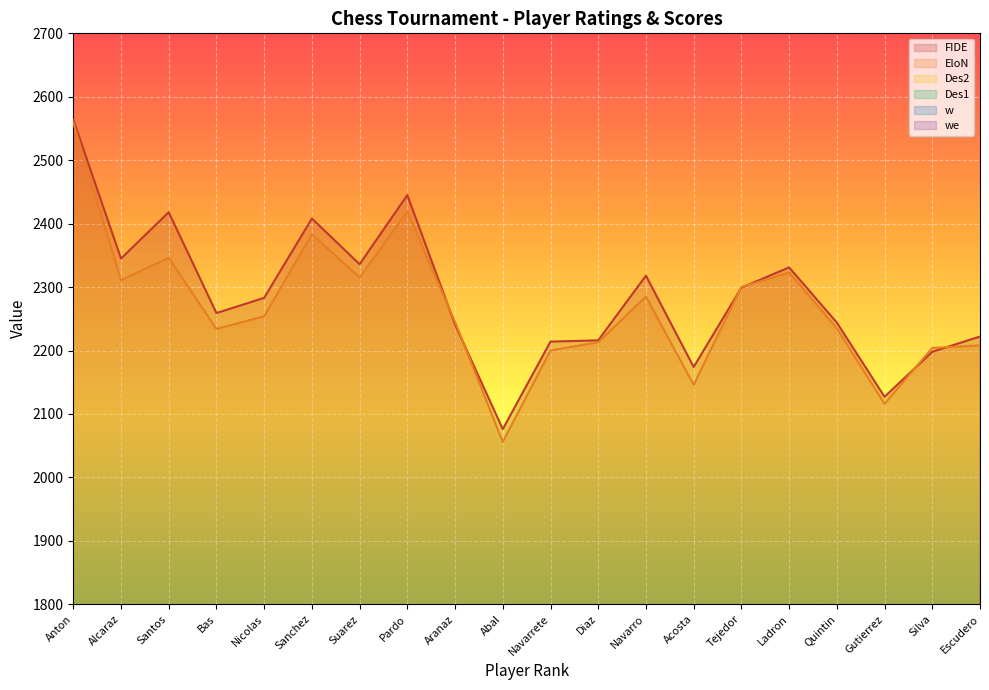

Count the number of data series in this chart.

6